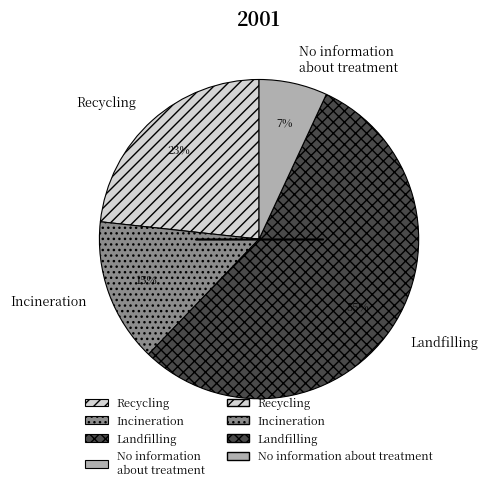

To the nearest percent, what is the difference between the Incineration and No information about treatment slice percentages?

8%